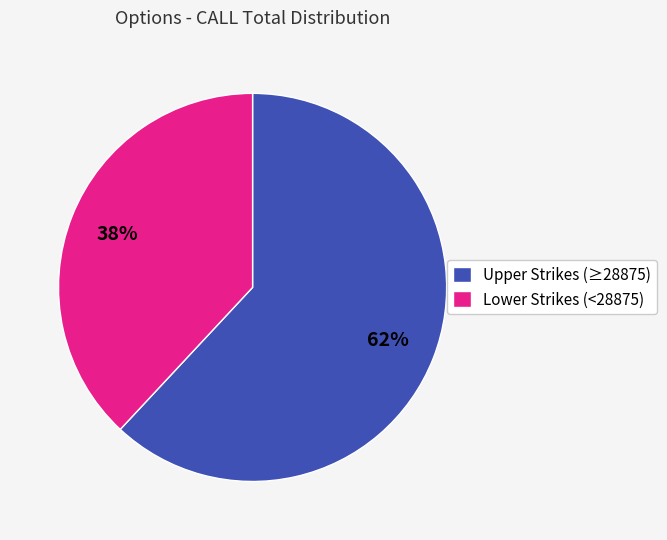

How many segments does this pie chart have?

2